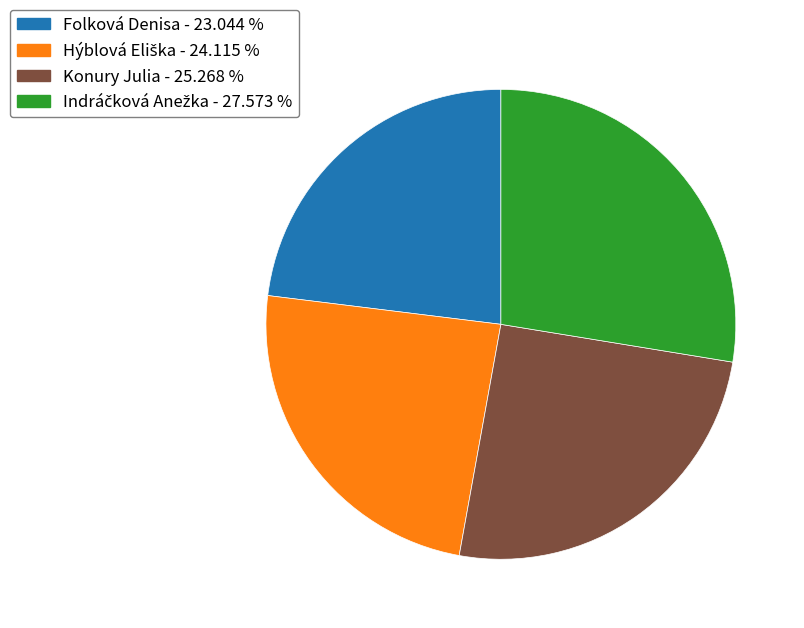

Is it true that Konury Julia is 34% of the pie?

False